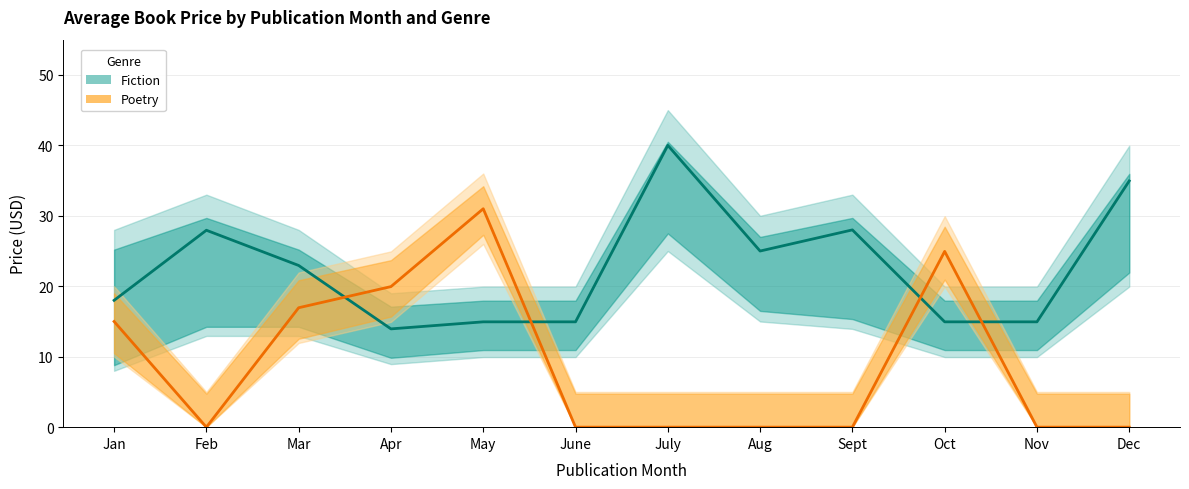

At which category does Poetry (estimate) reach its first local valley?

Feb